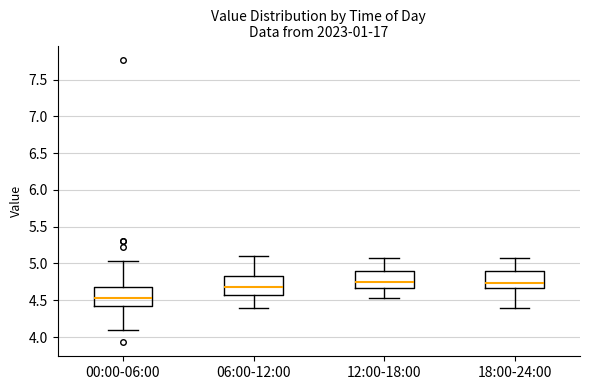

Reading left to right, transcribe this box plot: for each box, give where its median line is, the range the box spans, and where its two whiskers end, as read against the y-axis. The values are not printed on the chart, so give them approximately, as read against the axis.

00:00-06:00: median 4.55, box 4.40 to 4.70, whiskers 4.10 to 5.05
06:00-12:00: median 4.70, box 4.55 to 4.85, whiskers 4.40 to 5.10
12:00-18:00: median 4.75, box 4.65 to 4.90, whiskers 4.55 to 5.05
18:00-24:00: median 4.75, box 4.65 to 4.90, whiskers 4.40 to 5.05